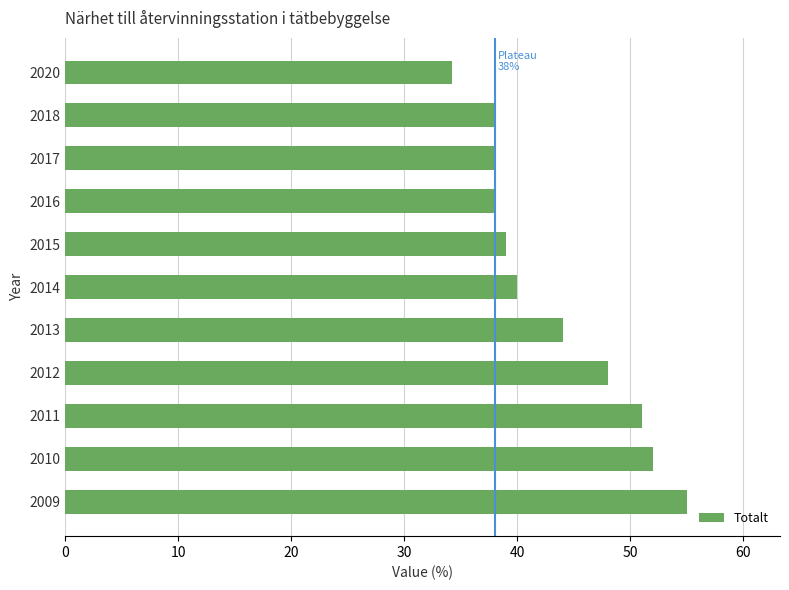

Reading bottom to top, list all the values displayed in this chart.

55.0	52.0	51.0	48.0	44.0	40.0	39.0	38.0	38.0	38.0	34.2